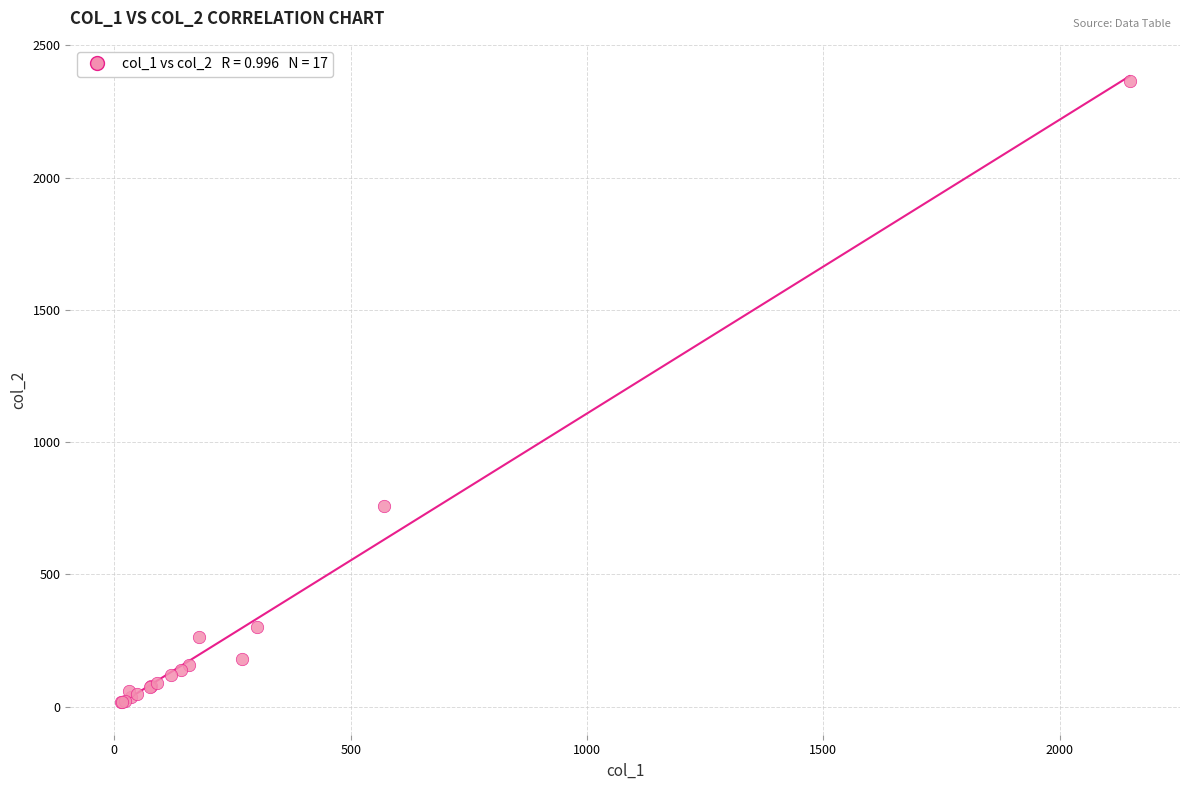

What Y value in the scatter plot is closest to 1191?

760.0